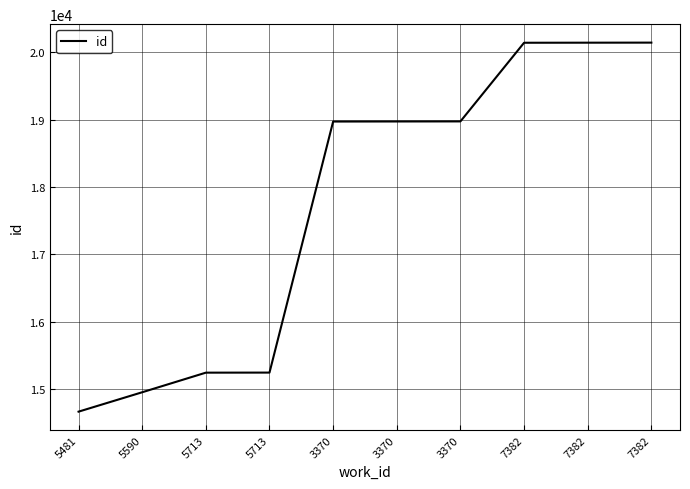

Reading left to right, extract all data points from this chart.

5481=14662	5590=14950	5713=15241	5713=15242	3370=18970	3370=18971	3370=18972	7382=20140	7382=20141	7382=20142